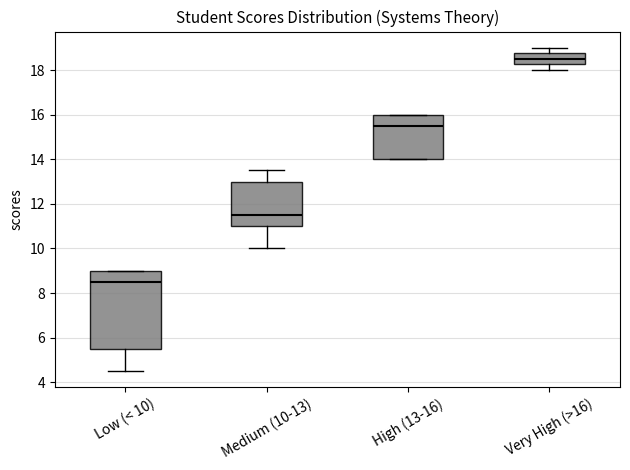

Reading left to right, read every box against the y-axis: the position of its median line, the range the box covers, and the ends of its whiskers. The values are not printed on the chart, so give them approximately, as read against the axis.

Low (< 10): median 8.6, box 5.6 to 9.0, whiskers 4.6 to 9.0
Medium (10-13): median 11.6, box 11.0 to 13.0, whiskers 10.0 to 13.6
High (13-16): median 15.6, box 14.0 to 16.0, whiskers 14.0 to 16.0
Very High (>16): median 18.6, box 18.2 to 18.8, whiskers 18.0 to 19.0